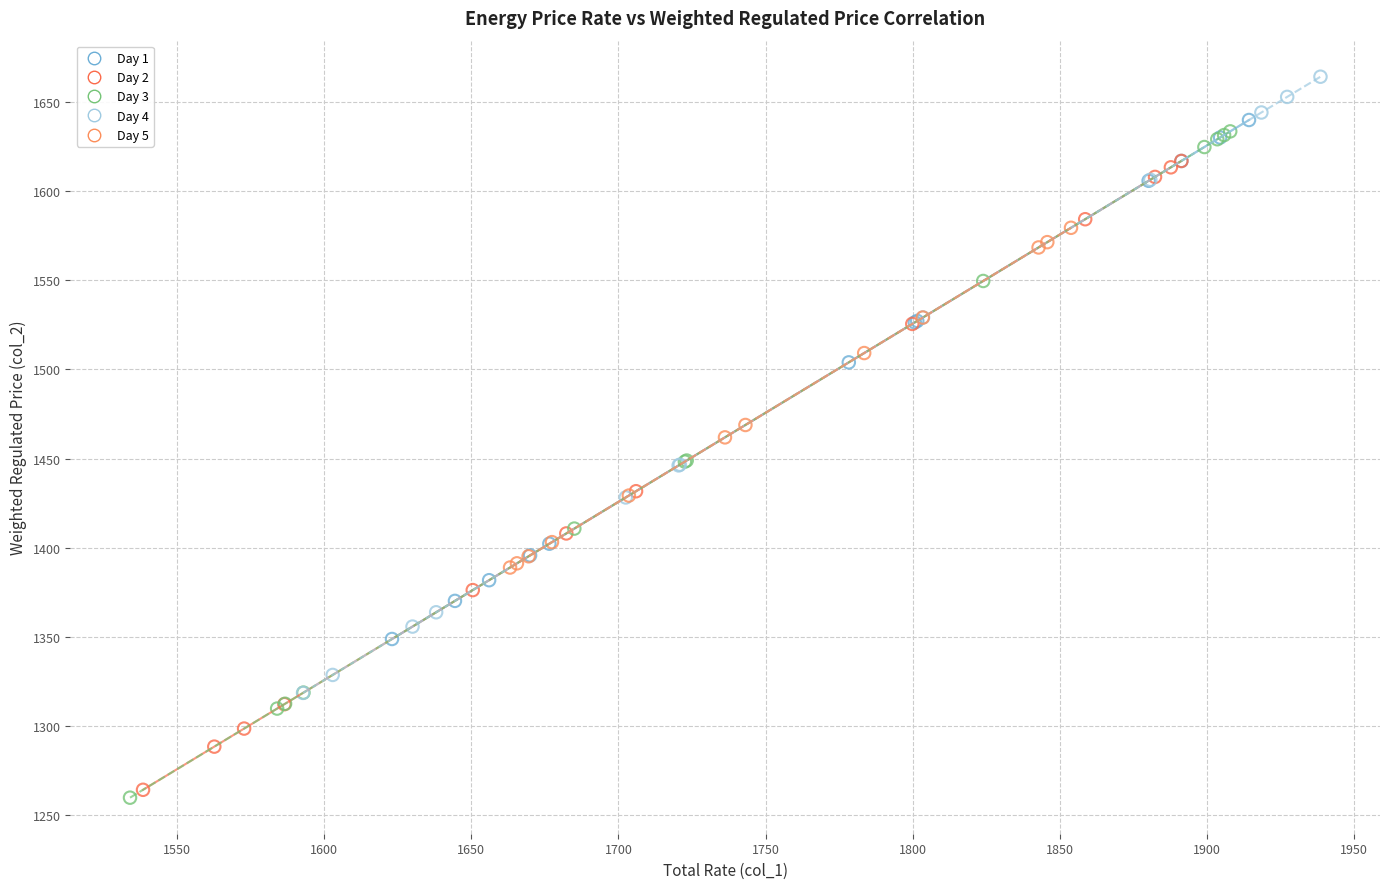

Which series has the largest Y range (max minus min)?

Day 3